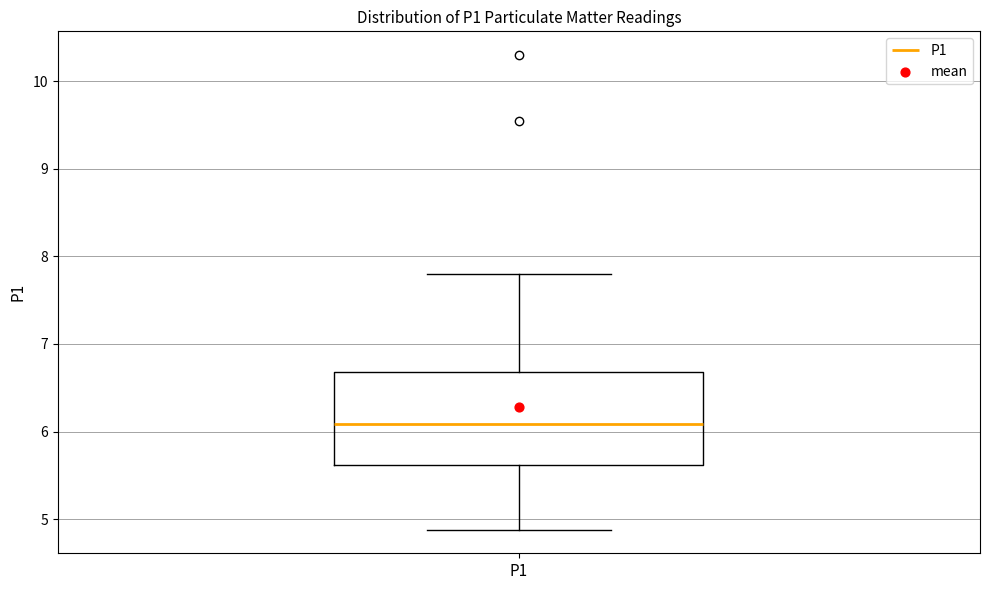

Read this box plot against the y-axis: the position of the median line, the range covered by the box, and the ends of both whiskers. The values are not printed on the chart, so give them approximately, as read against the axis.

median 6.1, box 5.6 to 6.7, whiskers 4.9 to 7.8